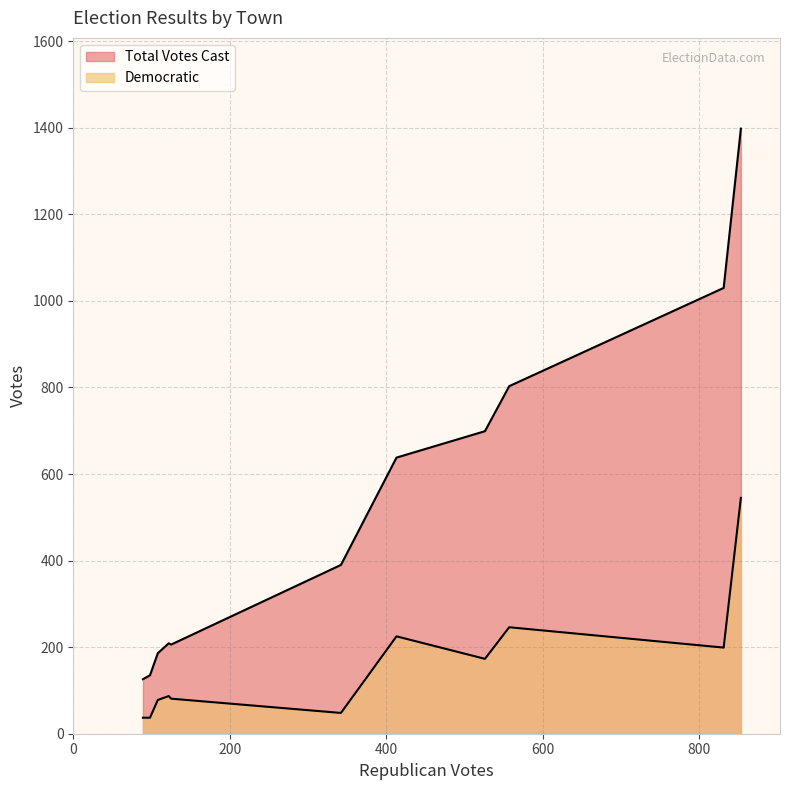

What is the lowest value of the Total Votes Cast series?

126